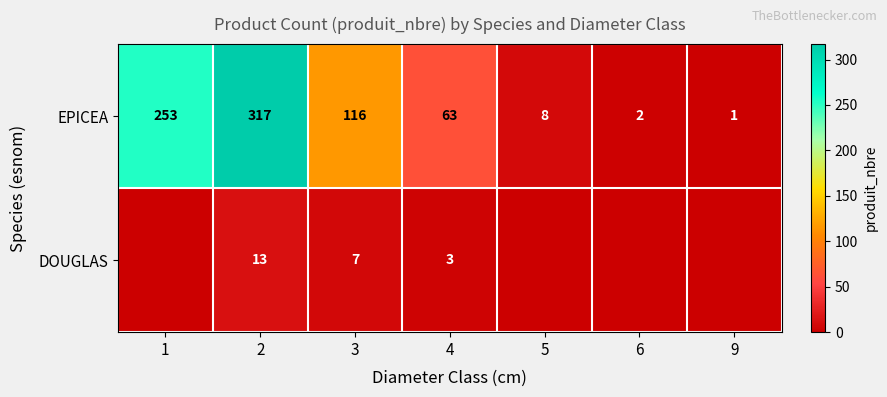

What is the total value across all series at 3?

123